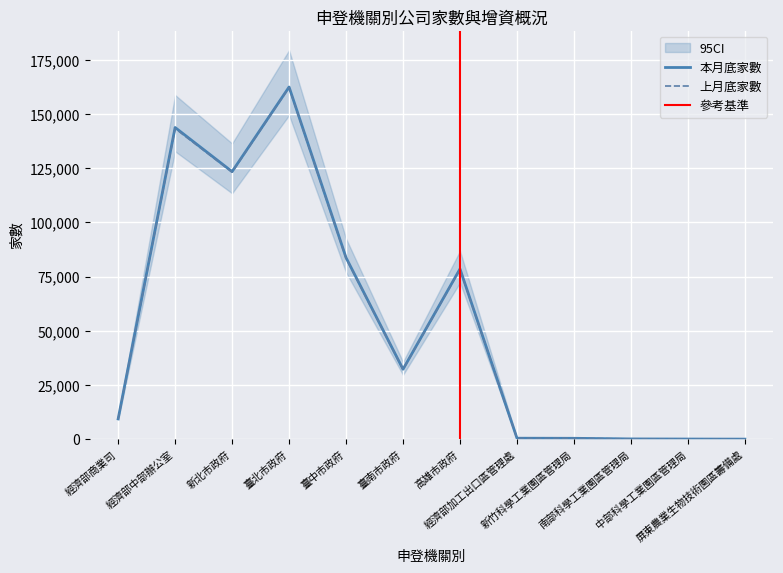

At which label does 上月底家數 first exceed 32219?

經濟部中部辦公室